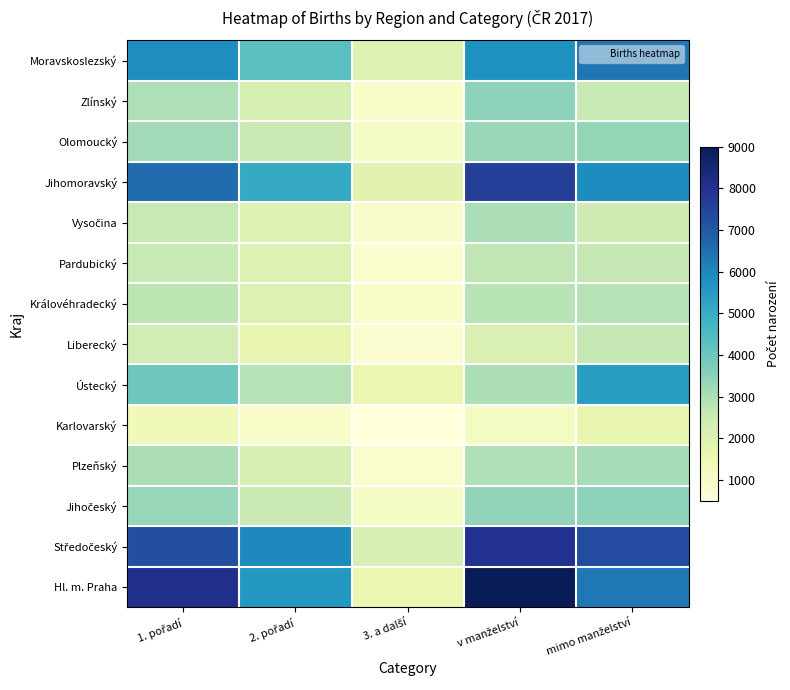

How many distinct data groups are displayed?

14